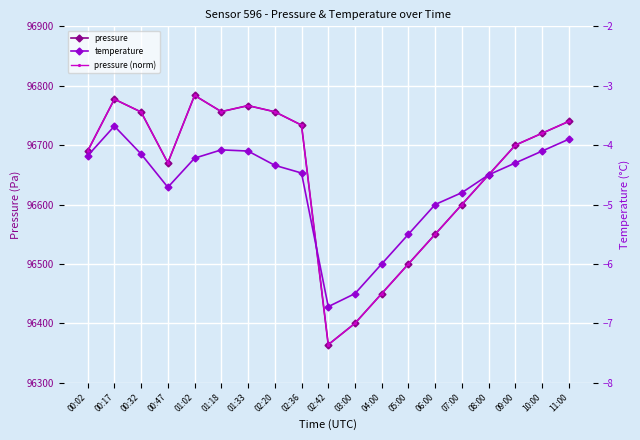

Is this an area chart (filled region under the line)?

No